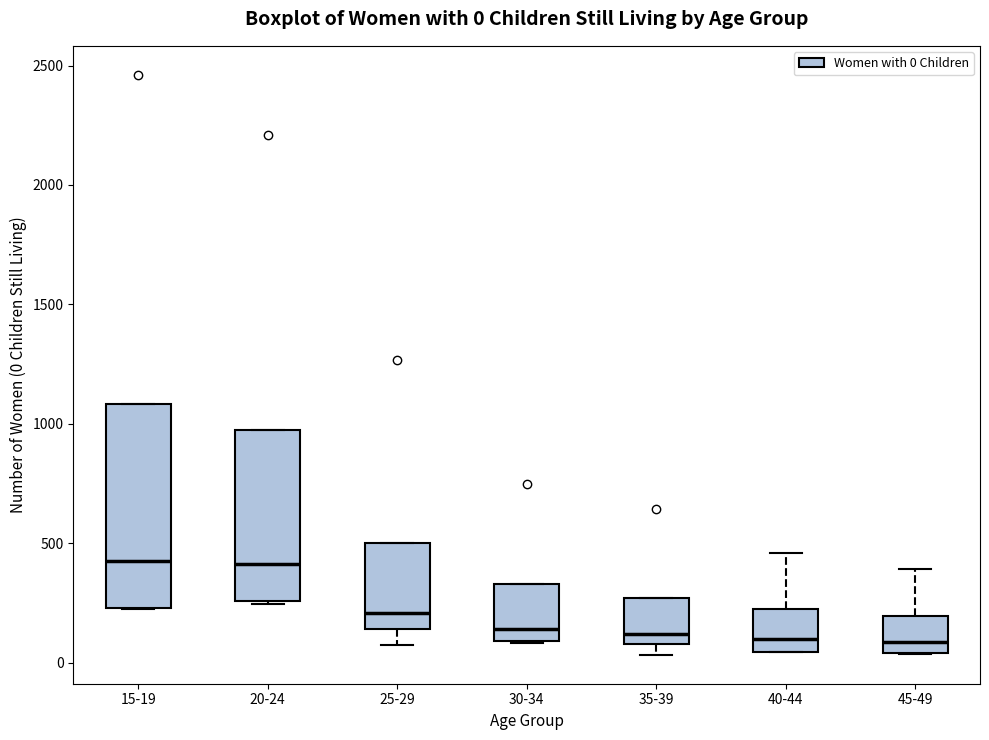

Comparing the boxes themselves (not the whiskers), which one is the tallest?

15-19